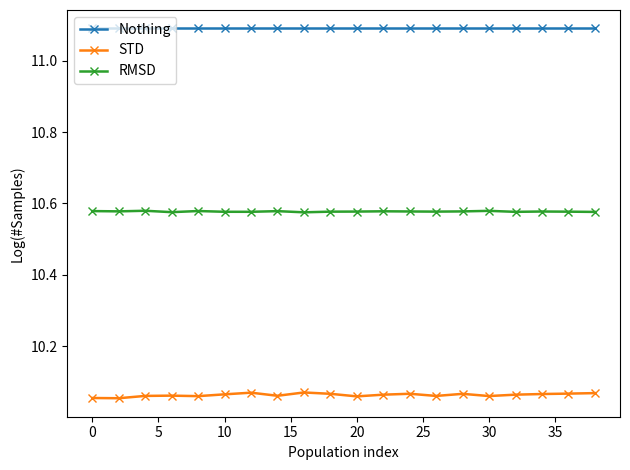

What is the value of the Nothing point at the 7th from the left?

11.1